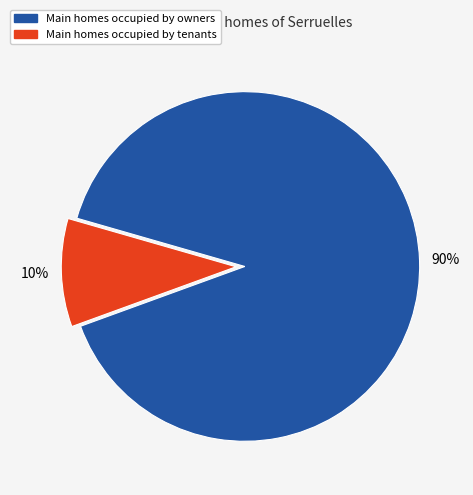

Does any single category account for the majority?

Yes